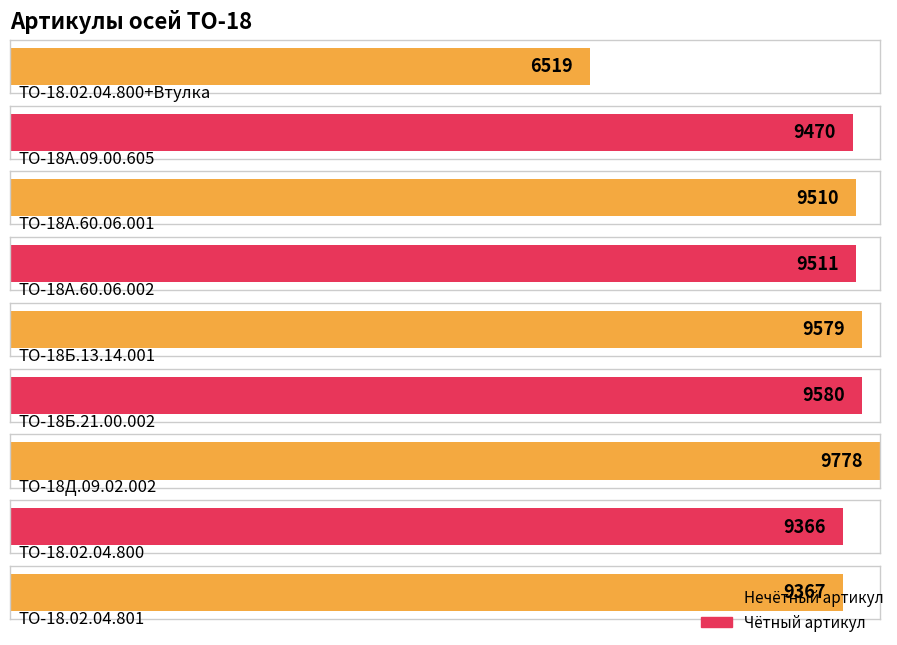

What is the minimum value shown in the chart?

6519